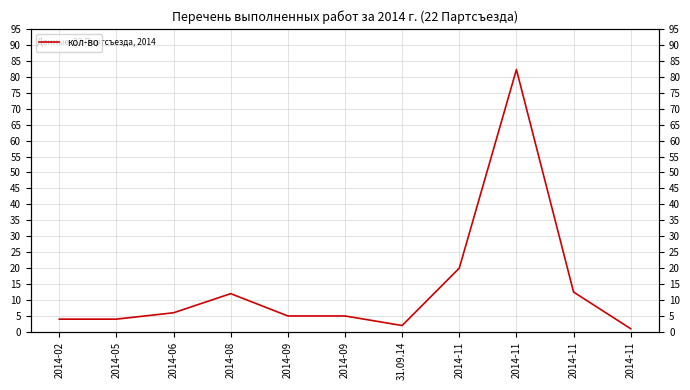

The value at 2014-08 is 12.0. True or false?

True